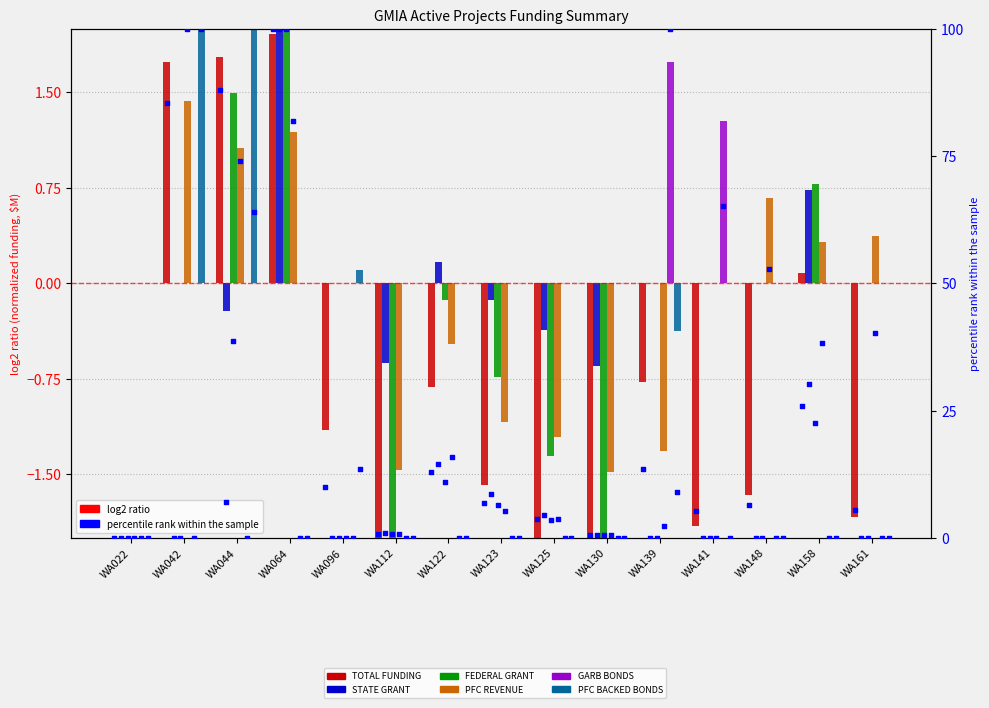

Which series reaches the maximum Y coordinate?

TOTAL FUNDING